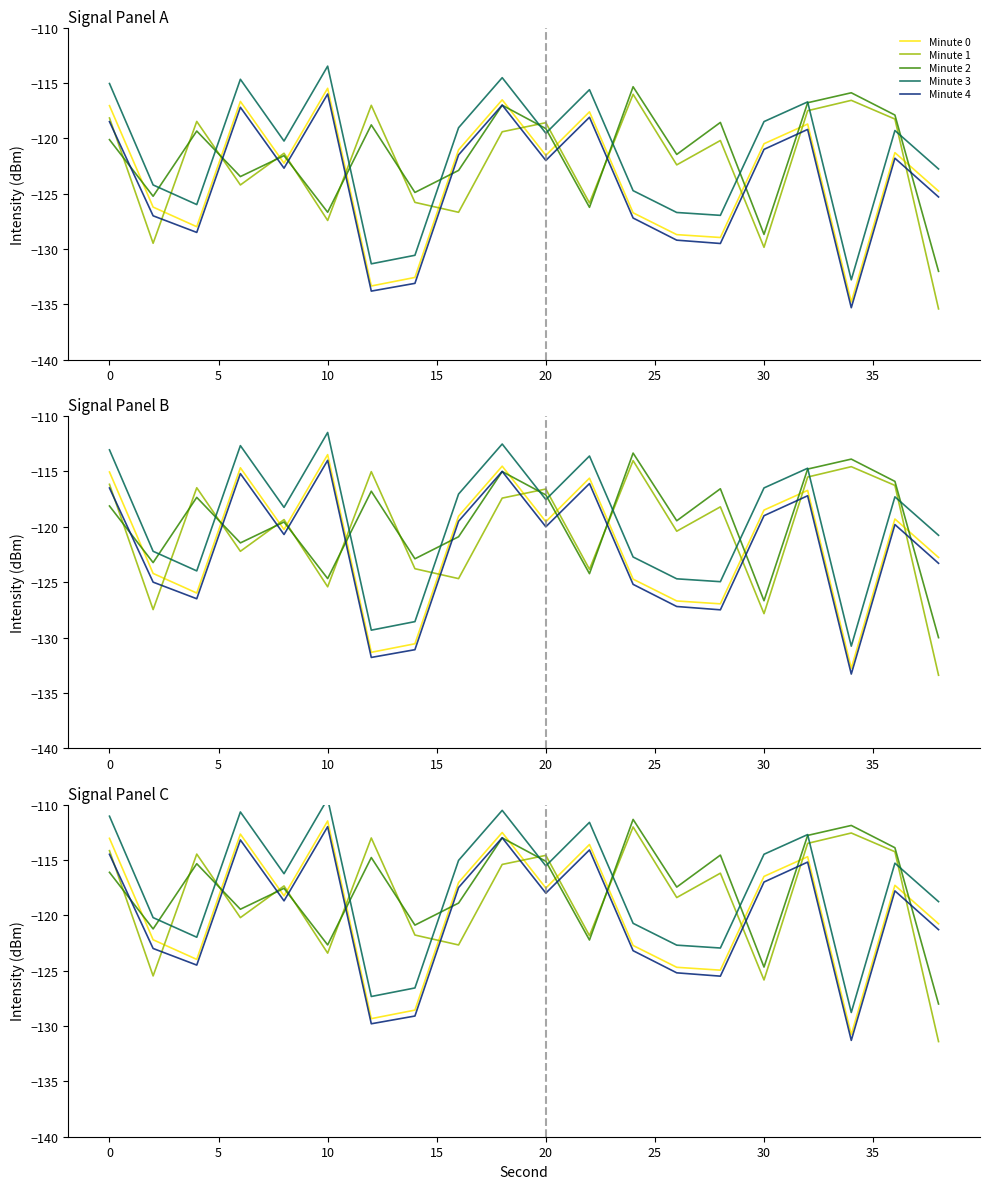

Does the chart have visible grid lines?

No